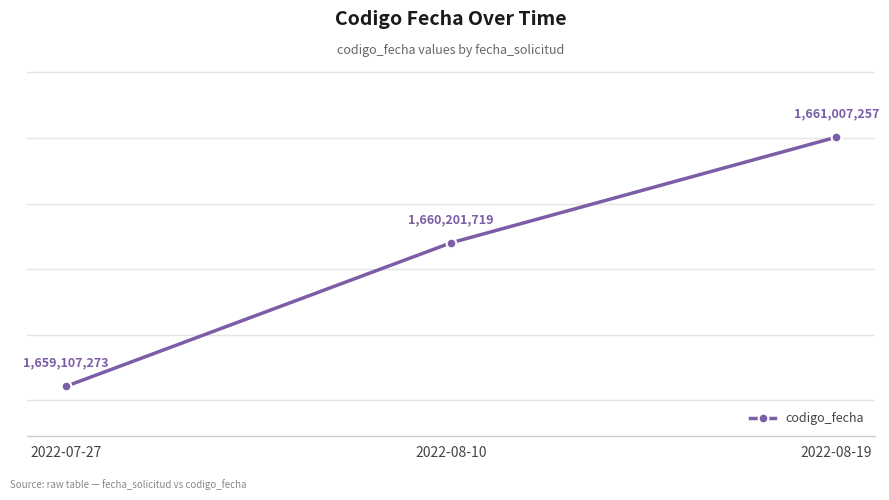

What is the label of the 3rd point from the right?

2022-07-27